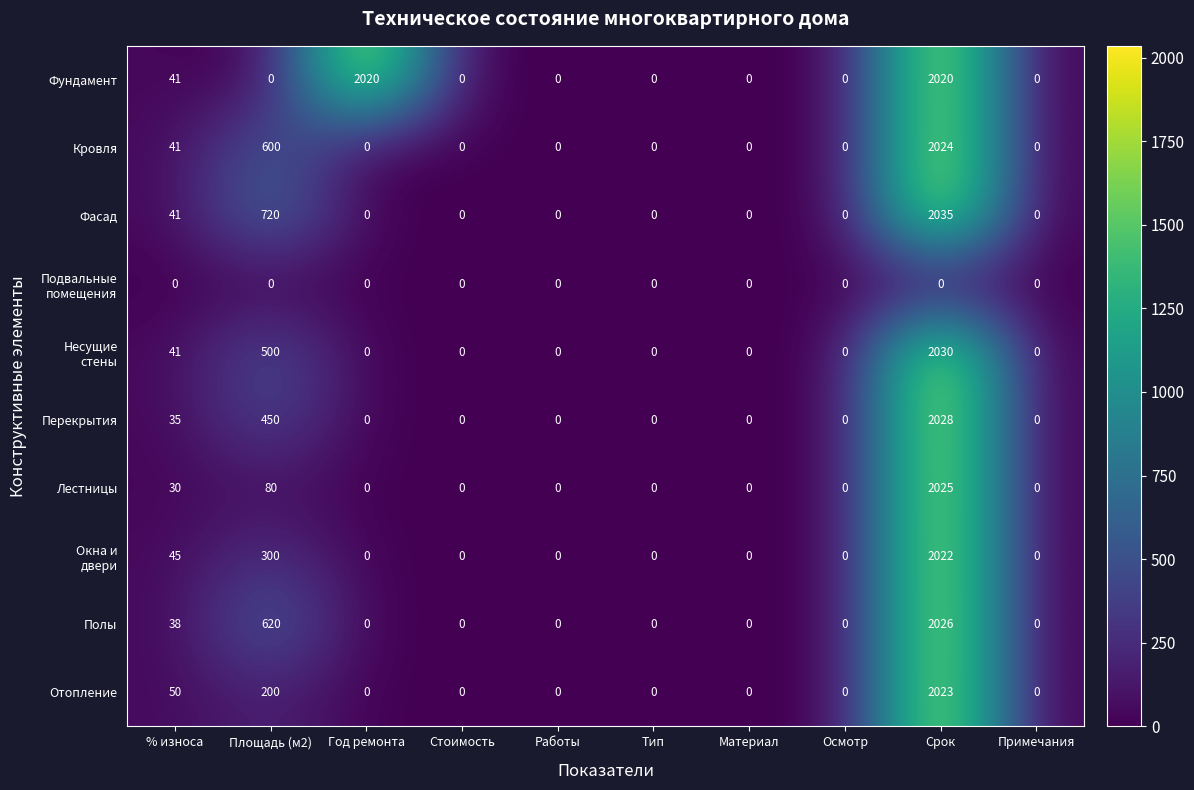

Which series has the largest total across all categories?

Фундамент